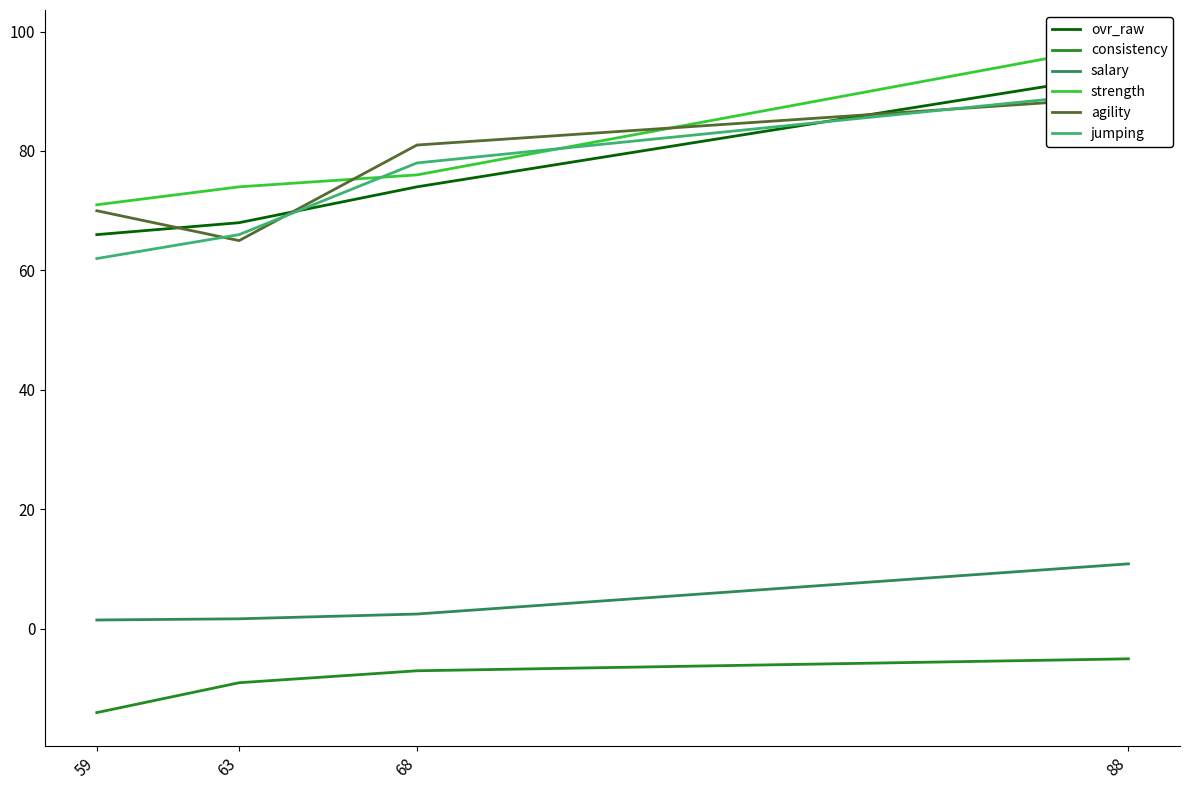

How many lines are shown in the chart?

6